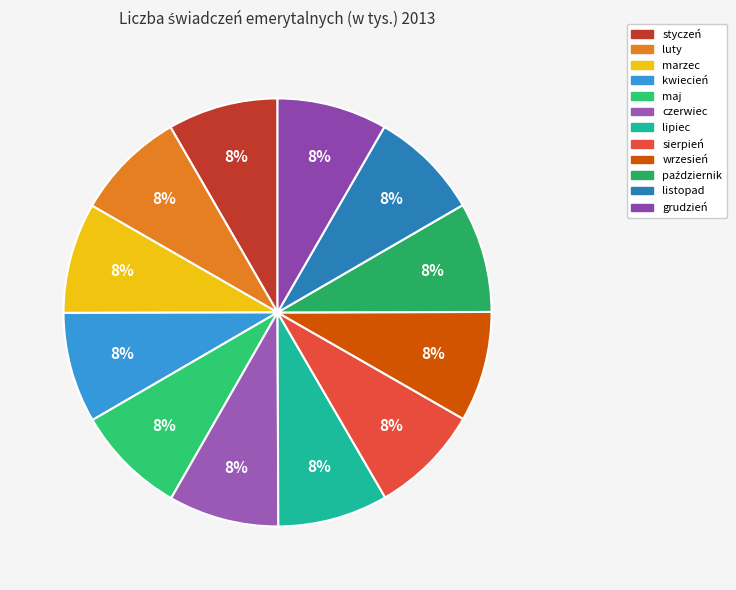

Rank the categories by value from highest to lowest.

luty, marzec, kwiecień, maj, styczeń, czerwiec, lipiec, sierpień, wrzesień, październik, listopad, grudzień